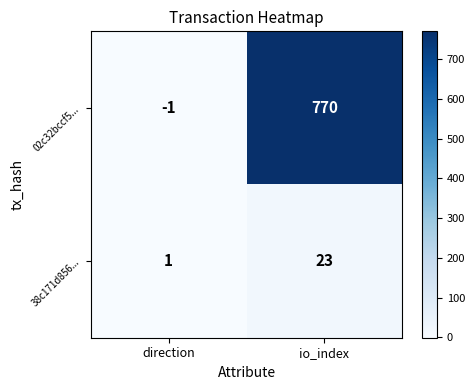

What is the average value of the 38c171d856... series?

12